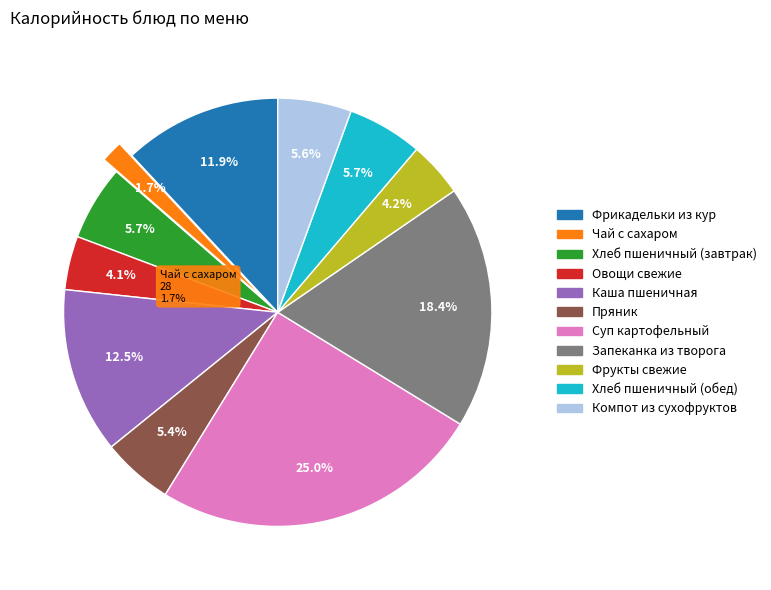

Count the number of slices in the pie.

11